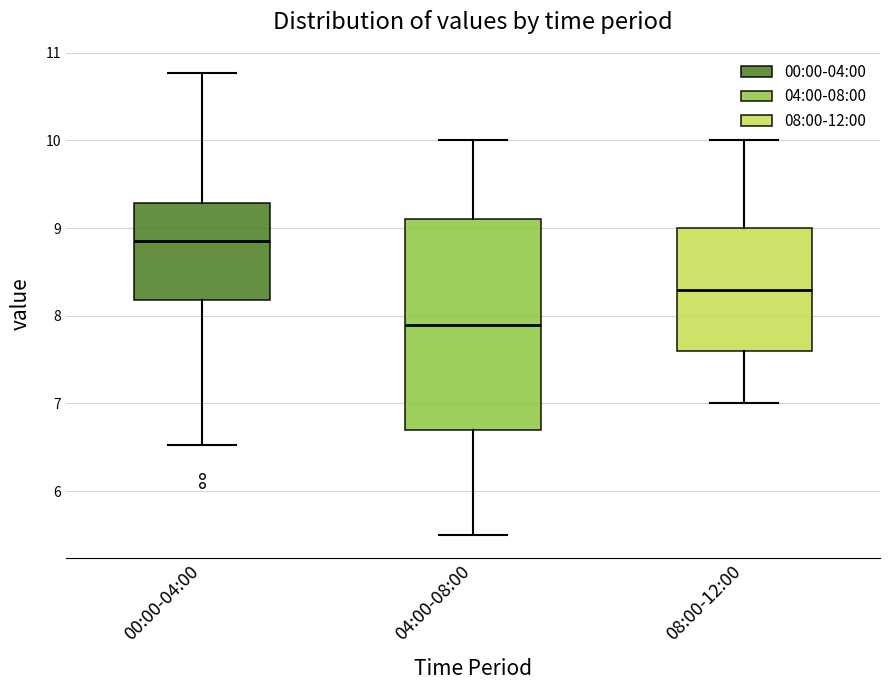

Which box has the highest median line?

00:00-04:00